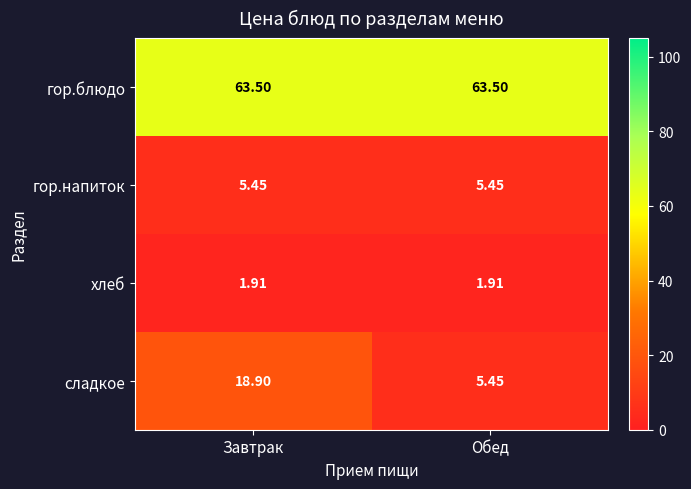

At which category is the sum across all series the highest?

Завтрак